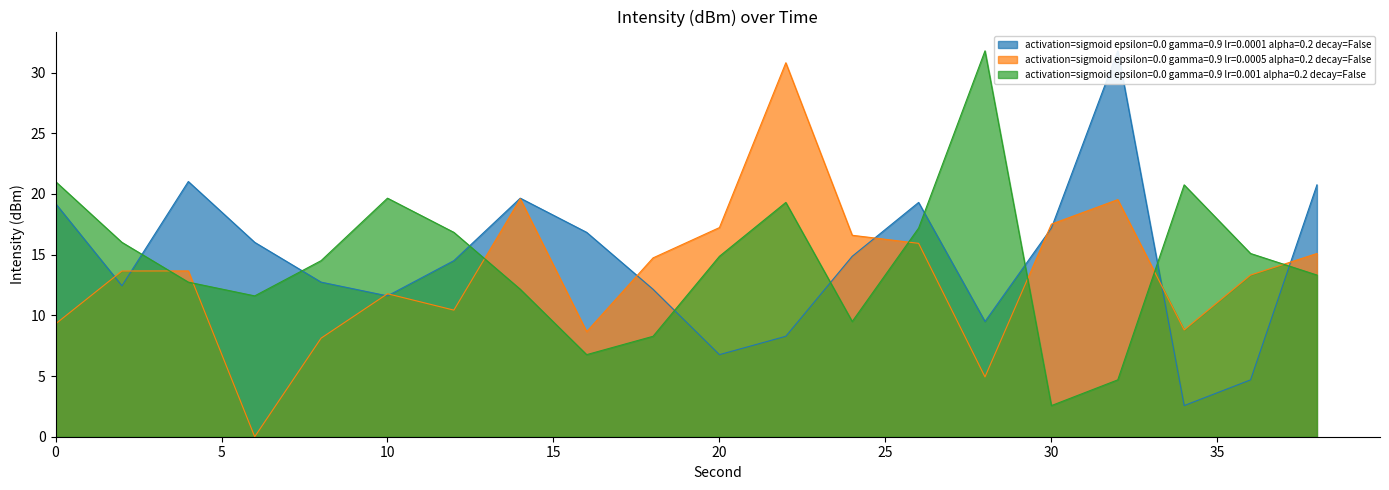

What is the value of the lr=0.0001 point at the 18th from the left?

2.6